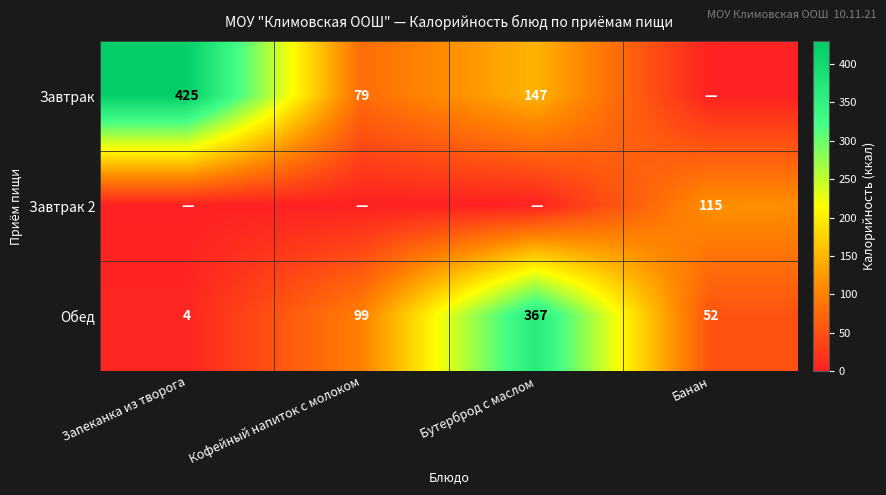

Rank the categories by Обед value from lowest to highest.

Запеканка из творога, Банан, Кофейный напиток с молоком, Бутерброд с маслом